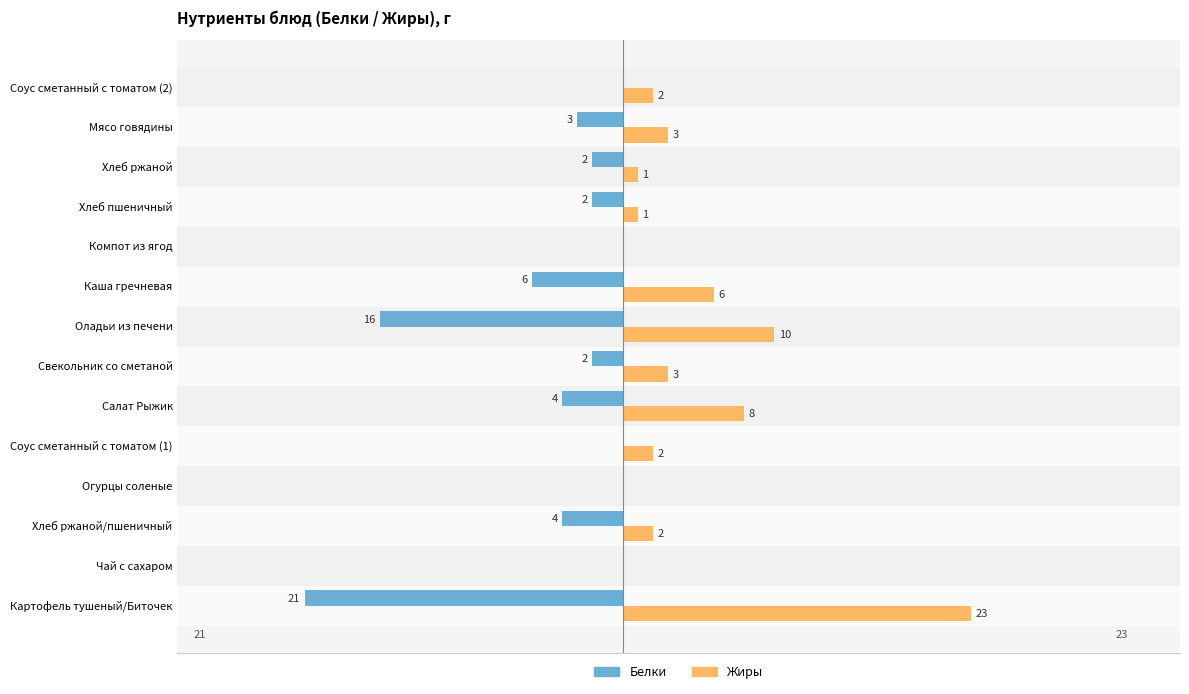

Is the value of Жиры at Мясо говядины greater than the value of Белки at Салат Рыжик?

Yes